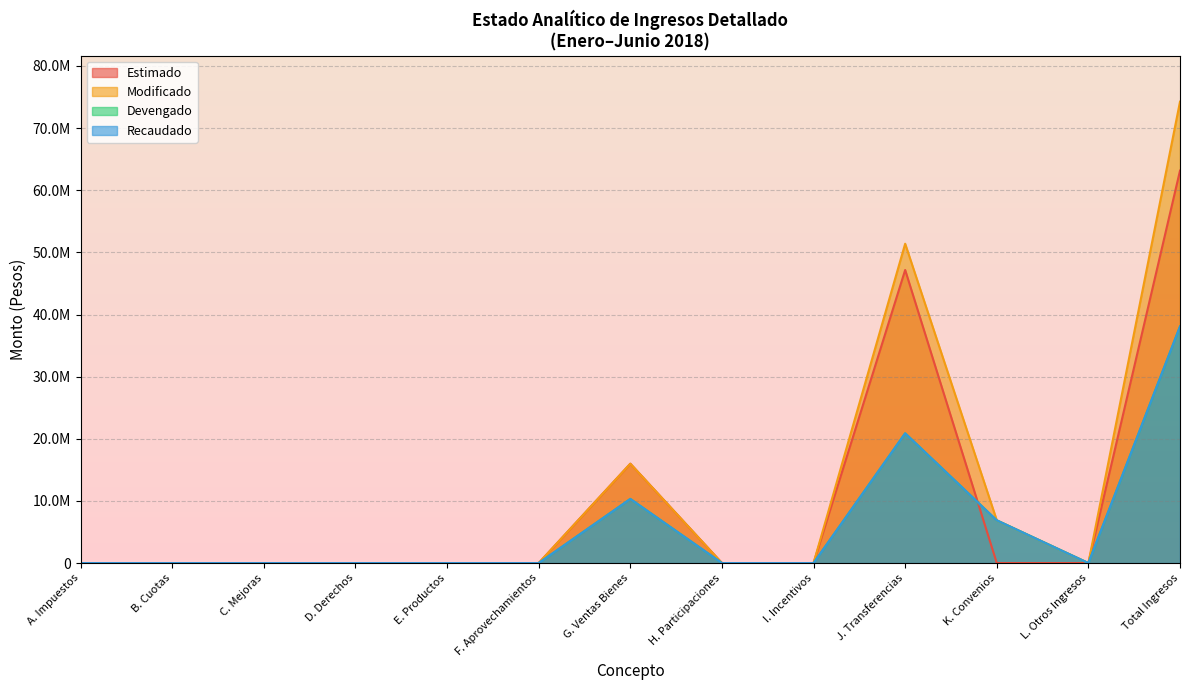

At which label is Modificado closest to 37130737?

J. Transferencias